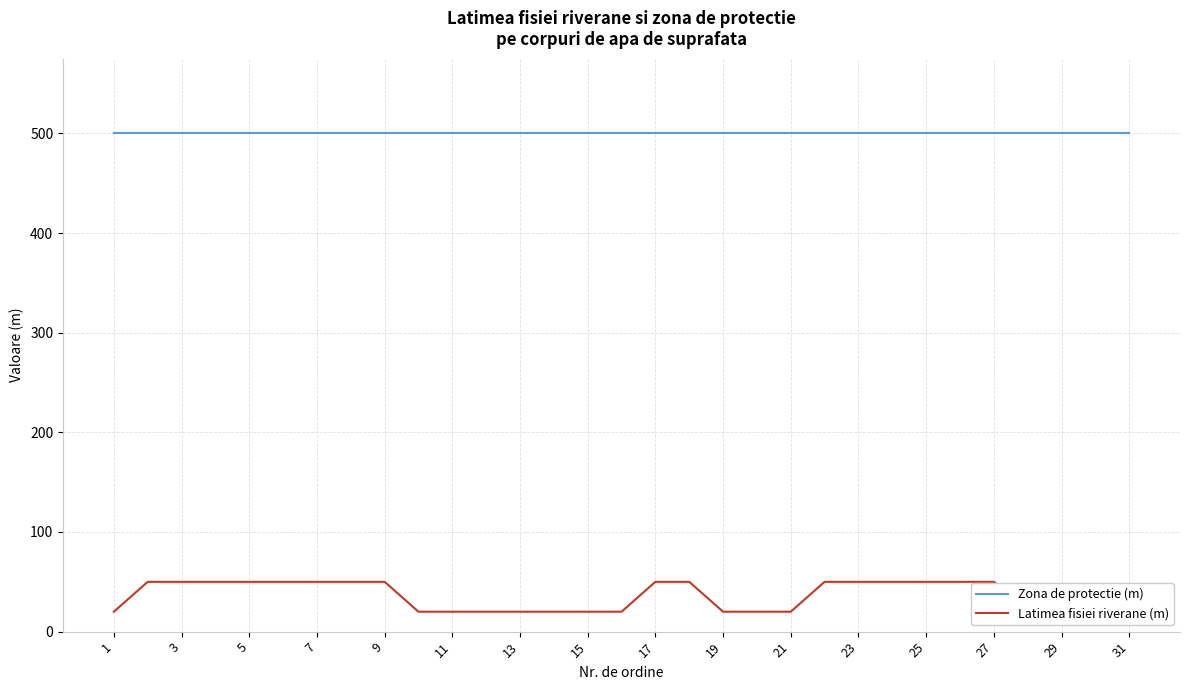

What are all the series names shown in the legend?

Zona de protectie (m), Latimea fisiei riverane (m)